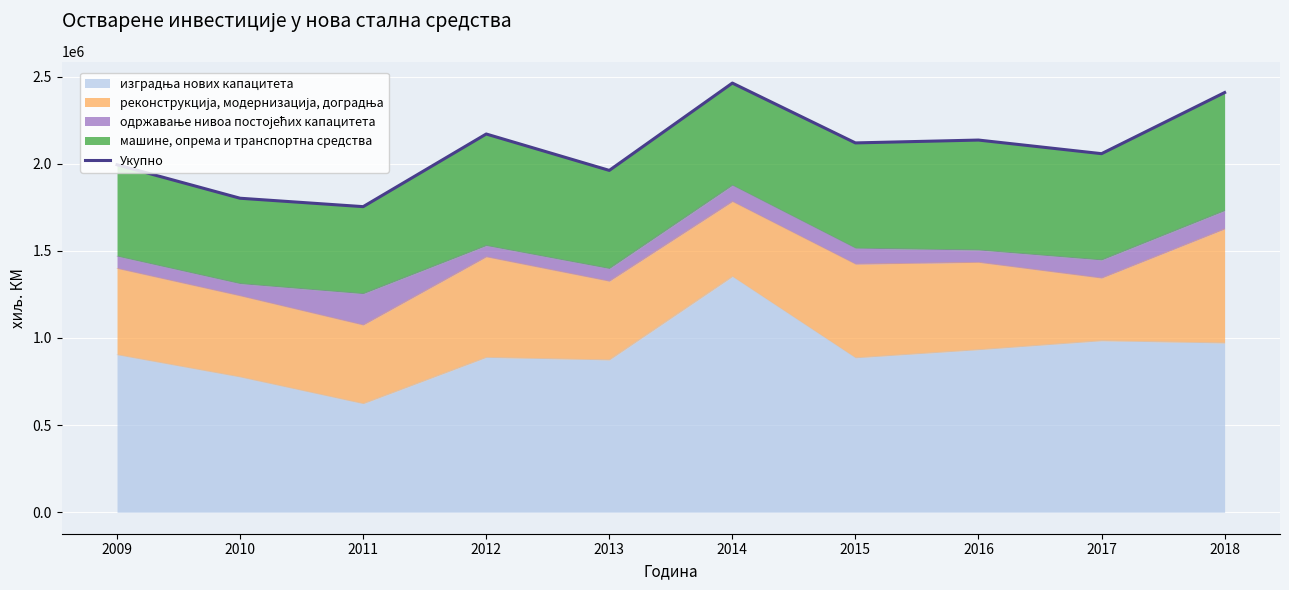

At which category does the chart reach its minimum across all series?

2011